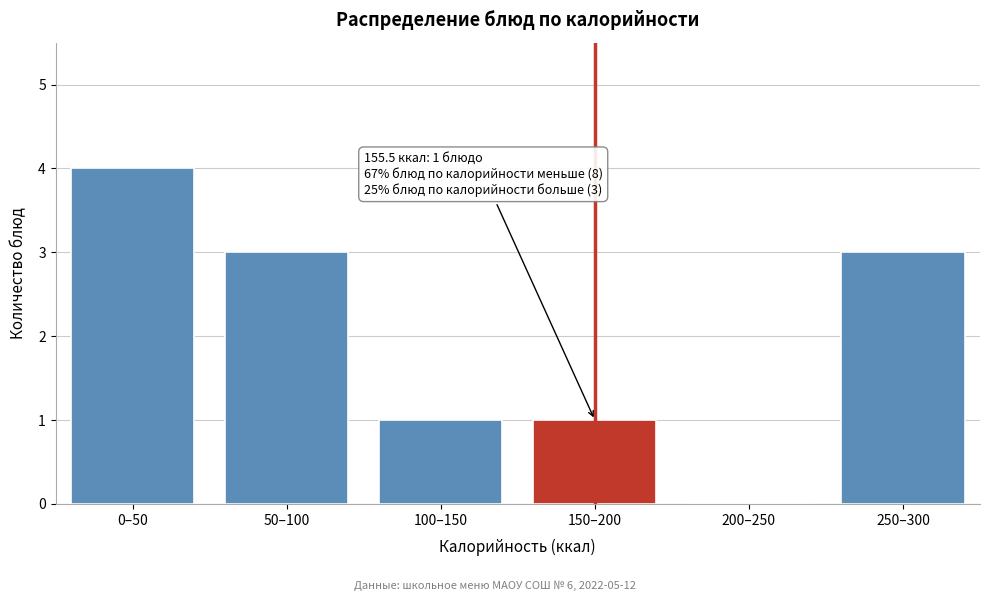

Reading left to right, transcribe all the data shown in this chart.

0–50=4	50–100=3	100–150=1	150–200=1	200–250=0	250–300=3